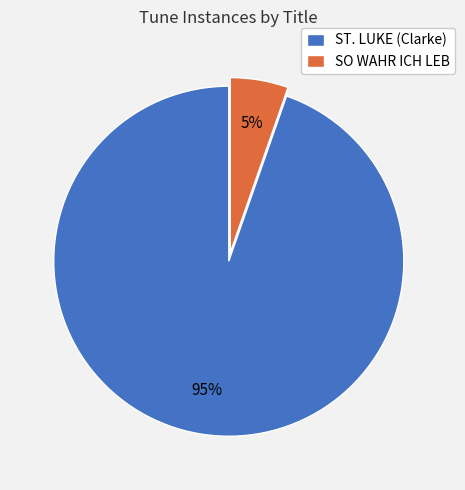

True or false: ST. LUKE (Clarke) accounts for 95% of the total.

True